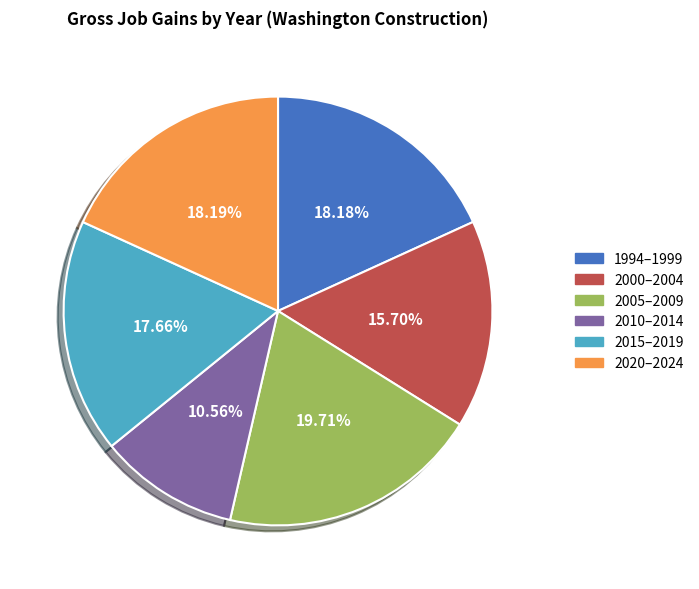

Is there any slice that represents more than half of the pie?

No